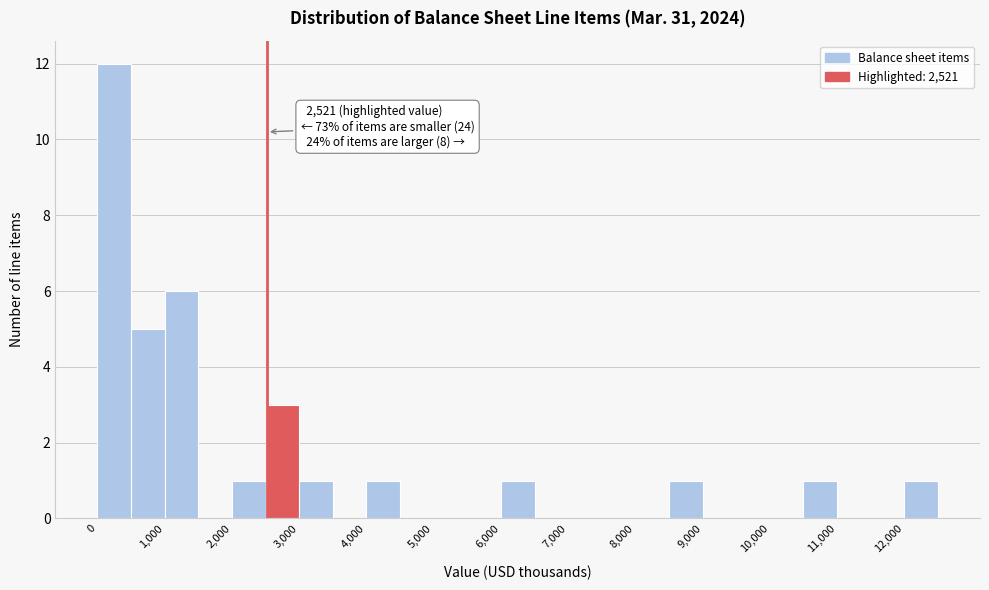

Over which range of the x-axis is the bar tallest?

0 to 500